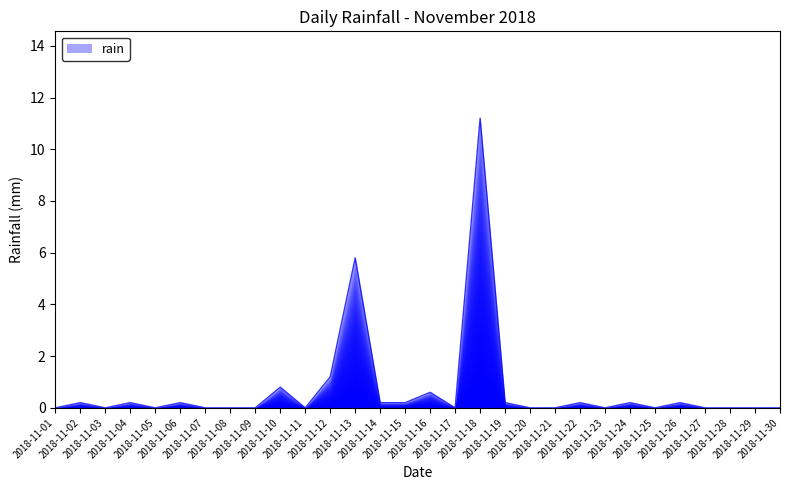

Count the number of categories in the chart.

30